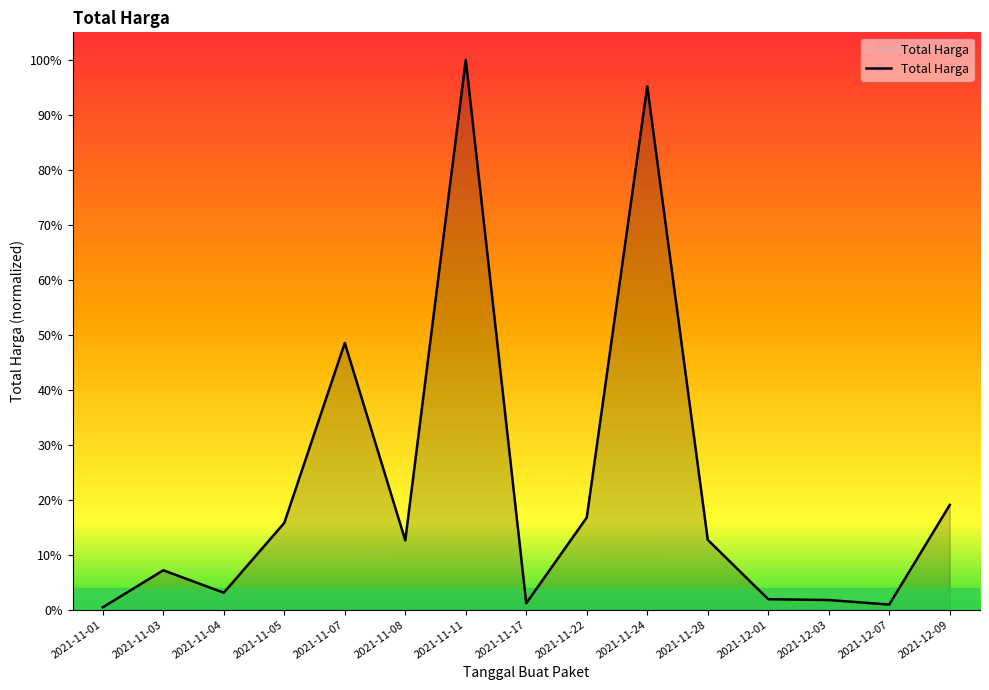

What is the change in value from 2021-11-03 to 2021-11-24?

+0.9